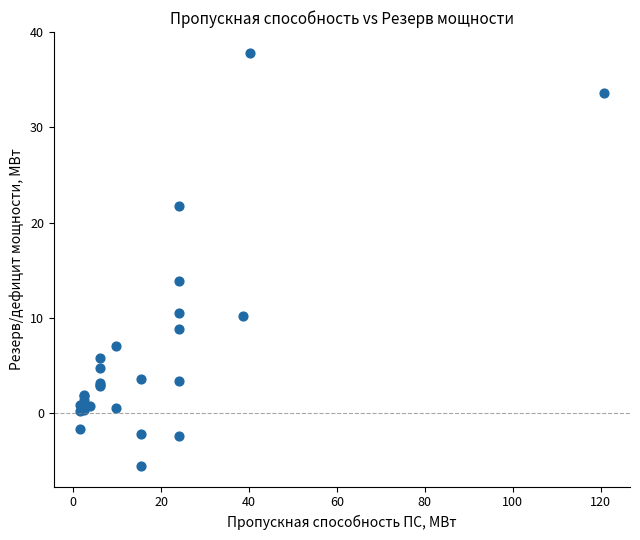

What Y value in the scatter plot is closest to 16?

13.9